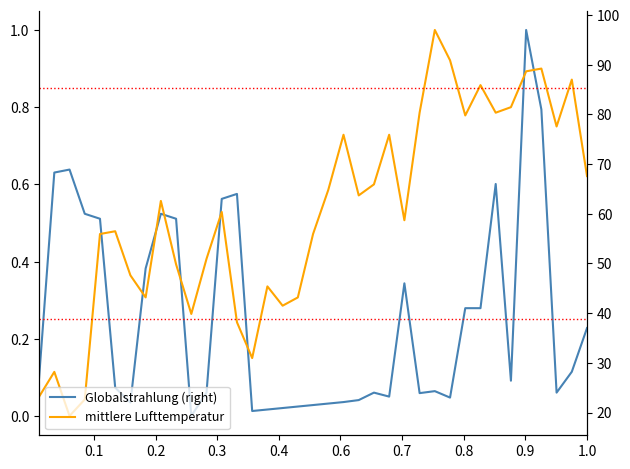

Rank the series by their average value, from lowest to highest.

Globalstrahlung (right), mittlere Lufttemperatur